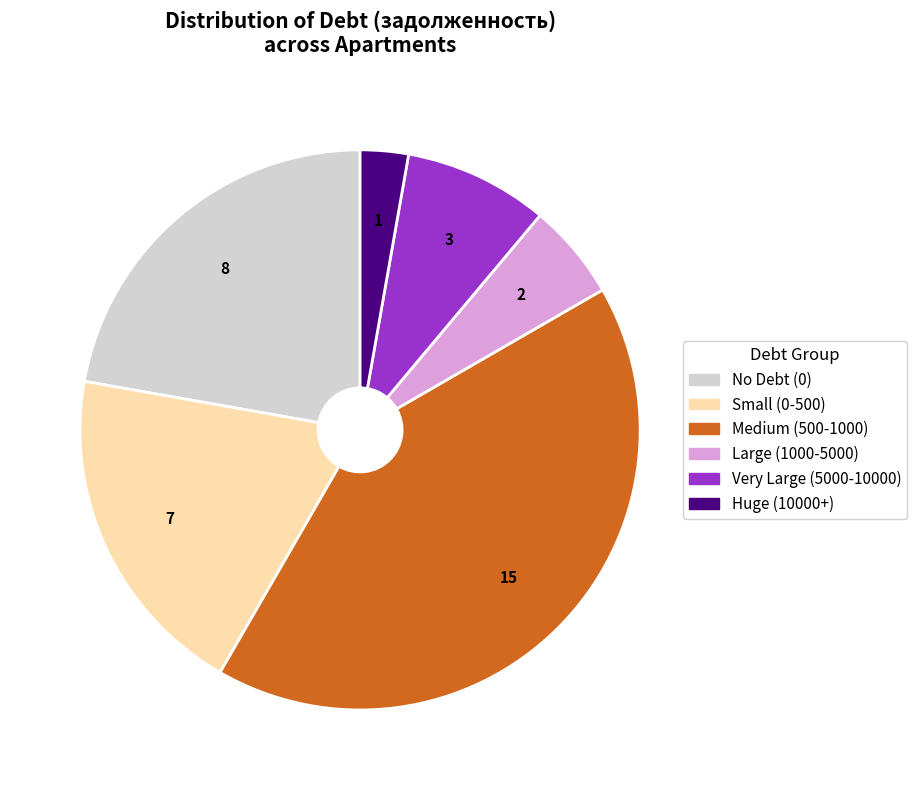

Is there a majority slice in this chart?

No